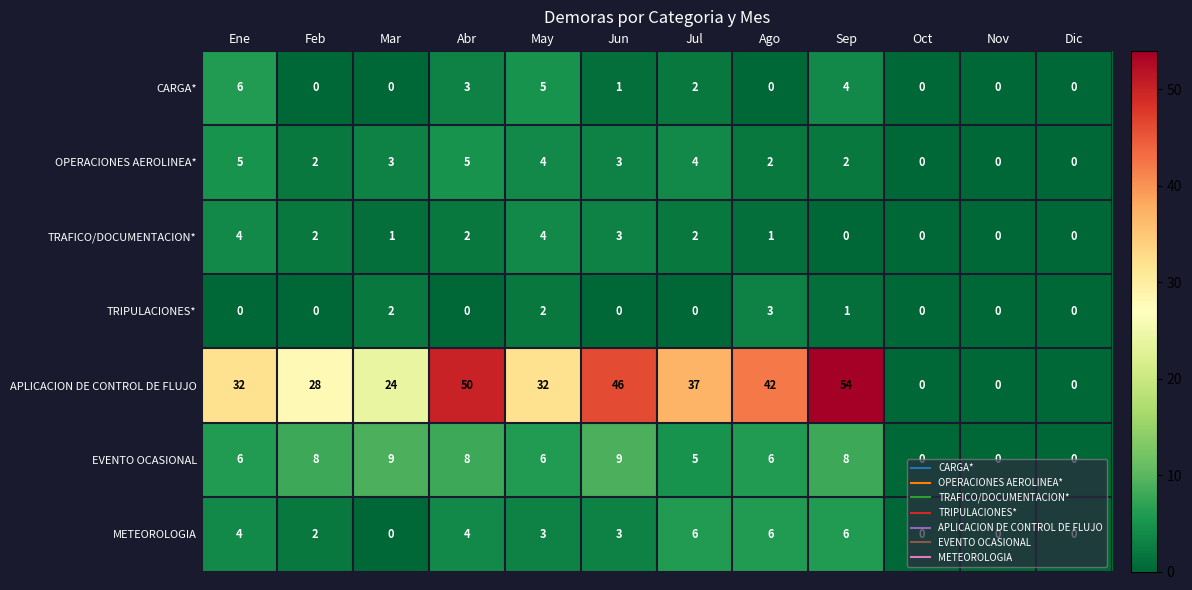

Which series has the widest spread of values?

APLICACION DE CONTROL DE FLUJO